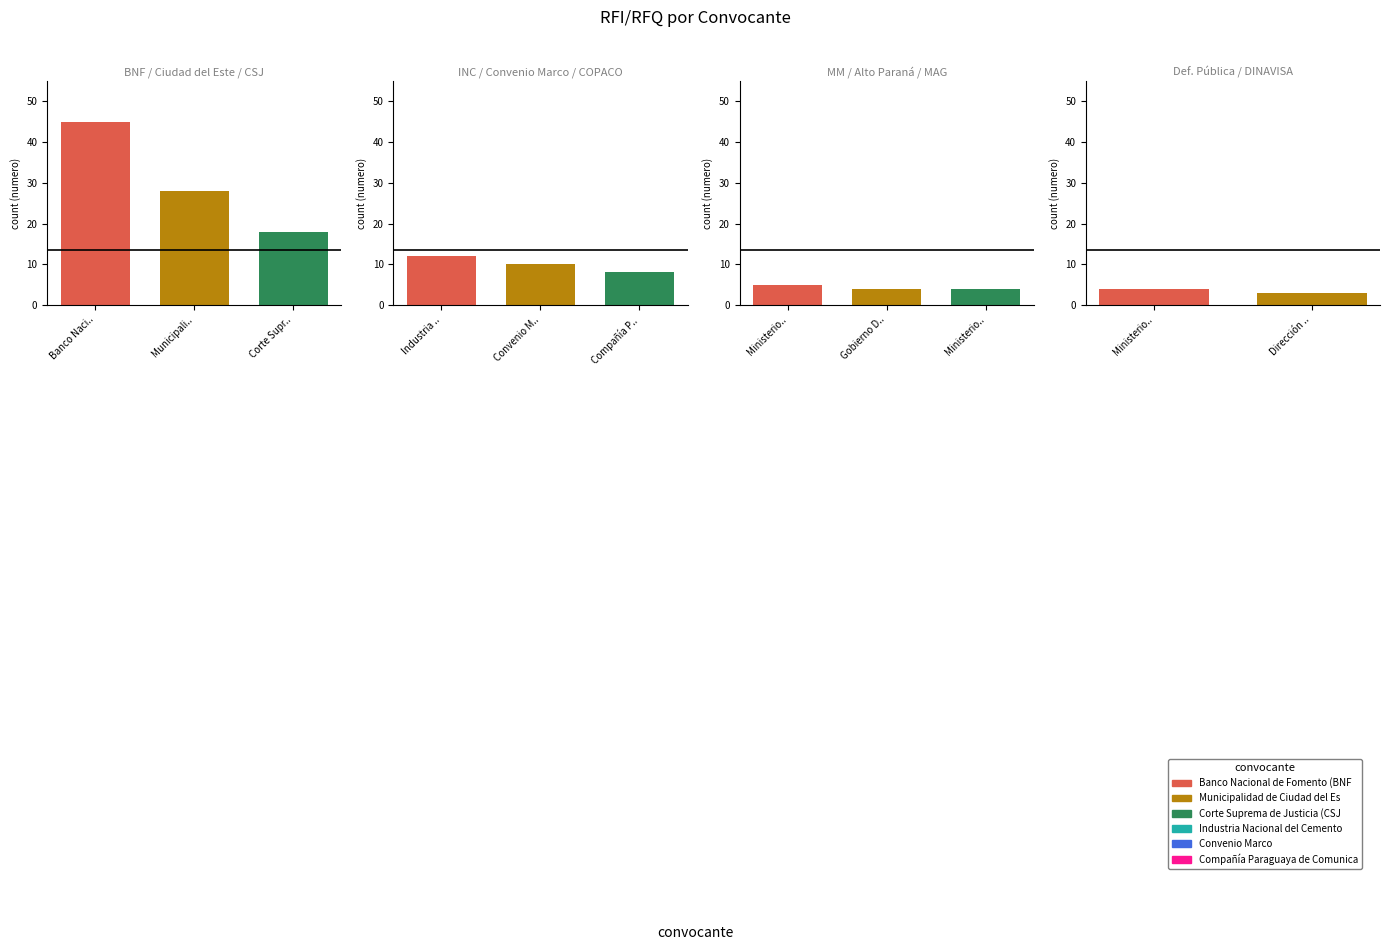

At which label is the value closest to 24?

Municipalidad de Ciudad del Este